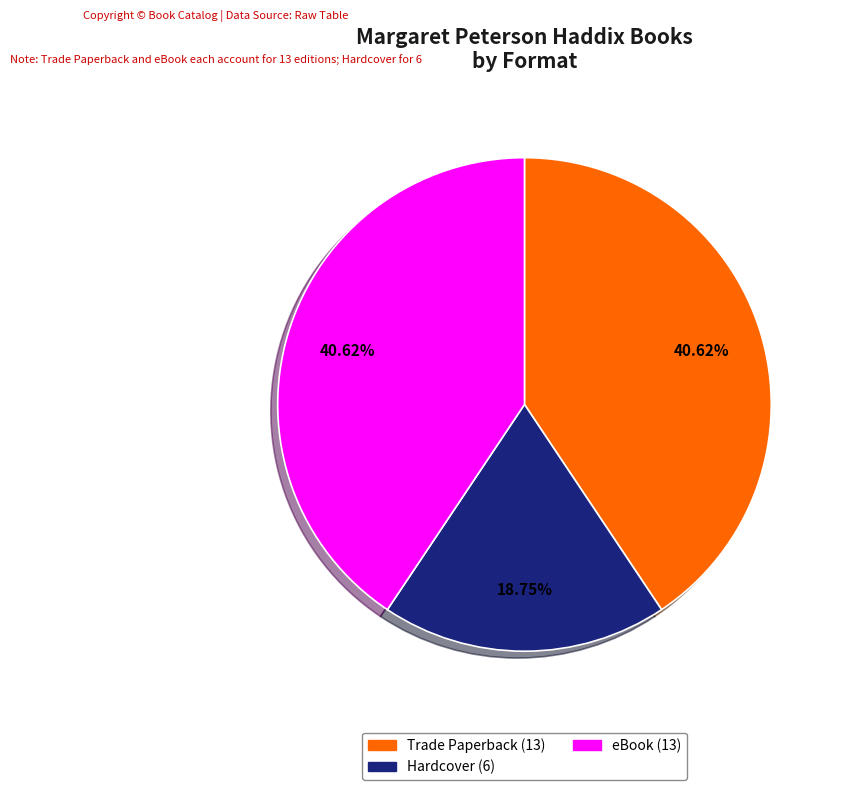

To the nearest percent, what percentage of the pie is eBook?

41%